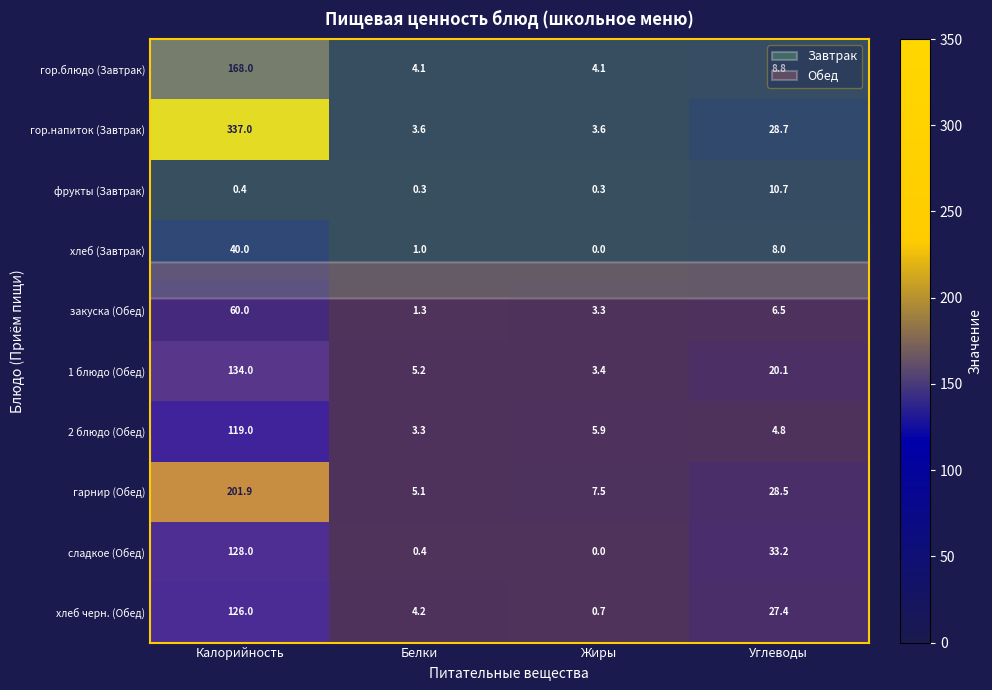

Is the value of 1 блюдо (Обед) at Калорийность greater than the value of хлеб (Завтрак) at Калорийность?

Yes